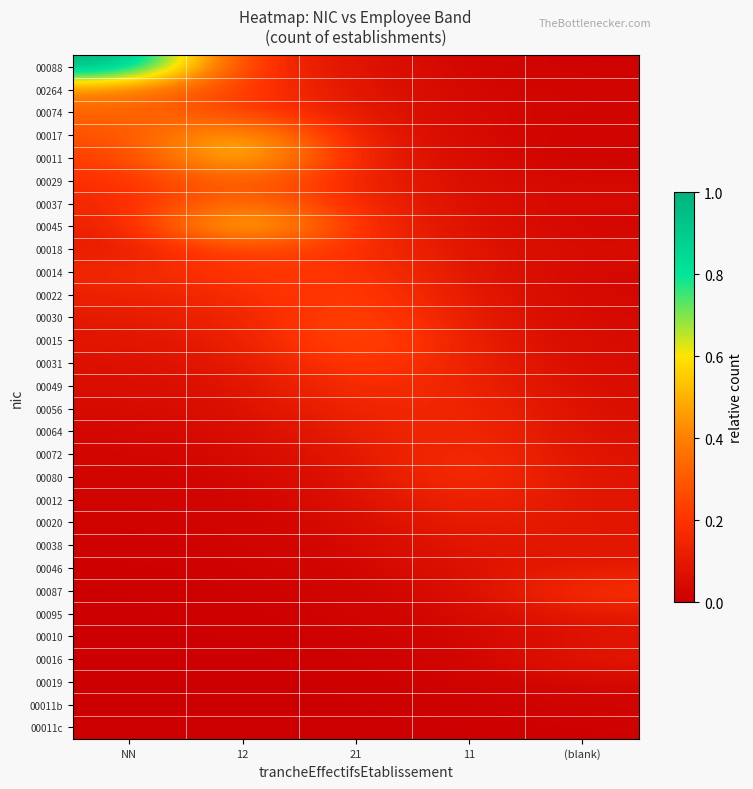

At which category is the sum across all series the highest?

12